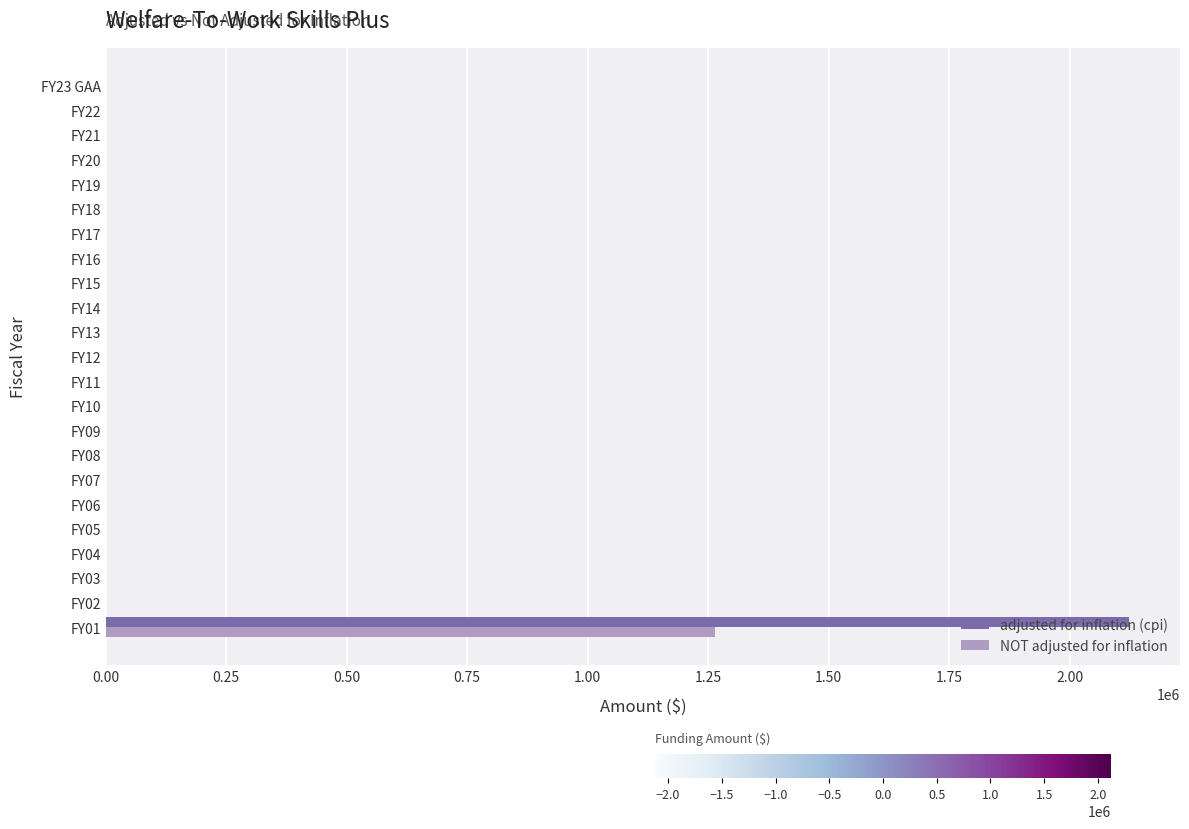

The value of NOT adjusted for inflation at FY22 is -412571. True or false?

False